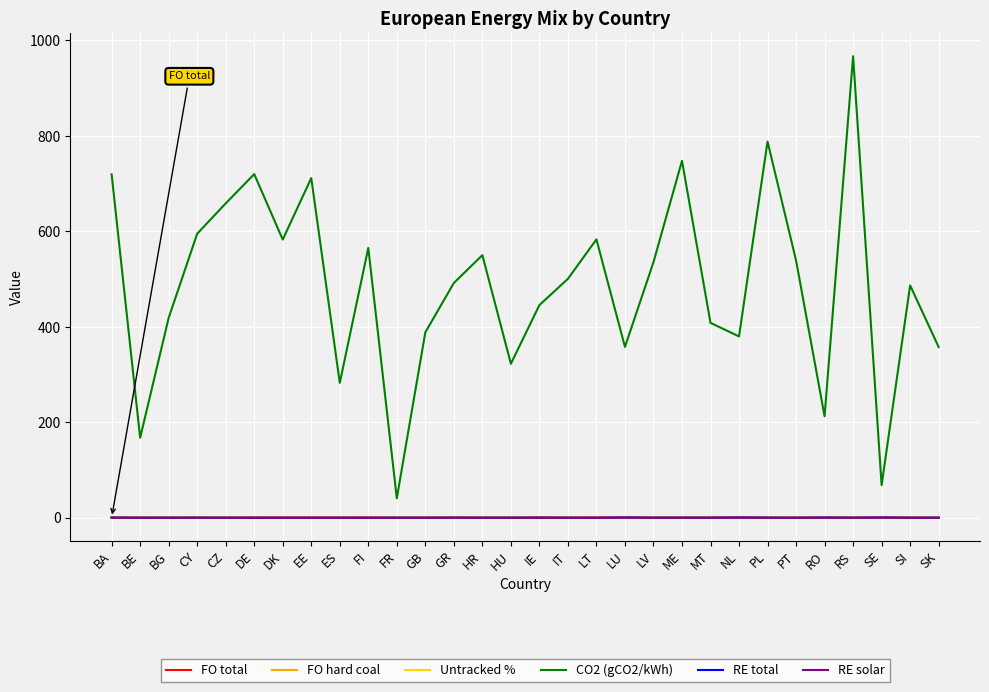

Which series has the largest total across all categories?

CO2 (gCO2/kWh)